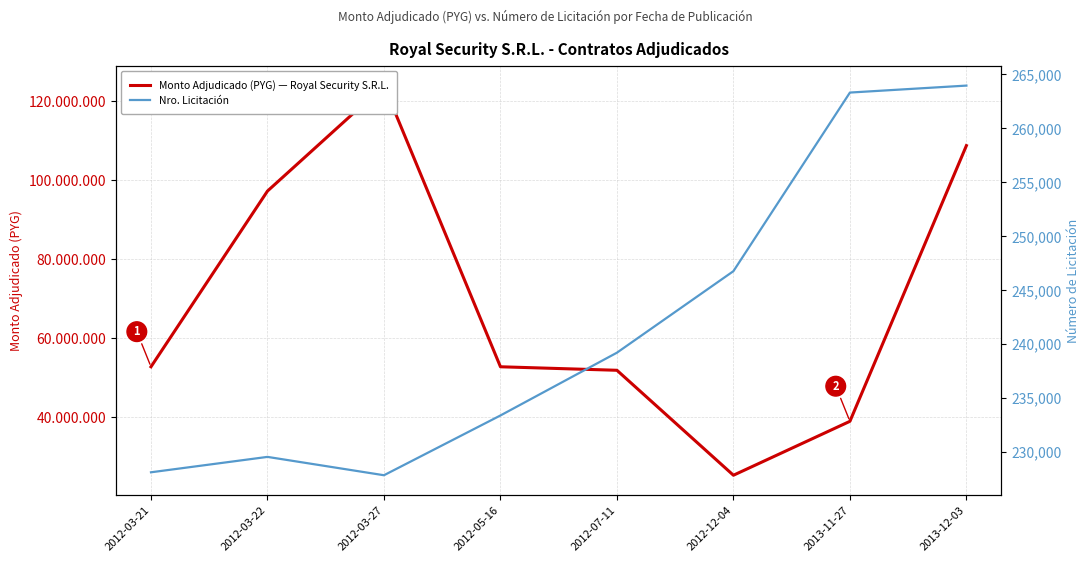

Which series has the largest range (max minus min)?

Monto Adjudicado (PYG) — Royal Security S.R.L.